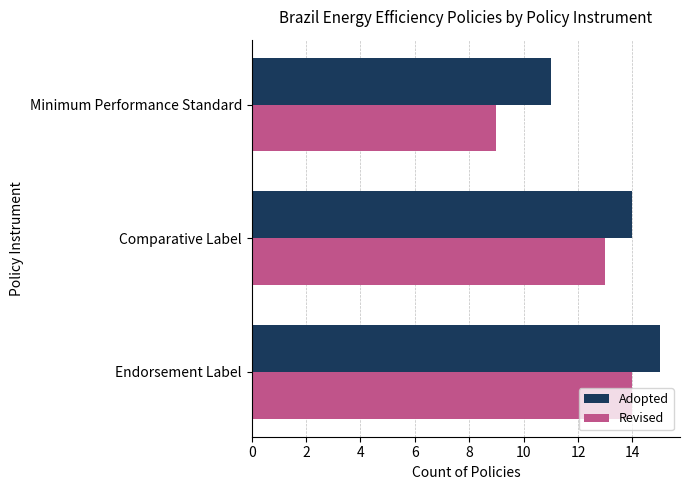

Which series has the largest total across all categories?

Adopted